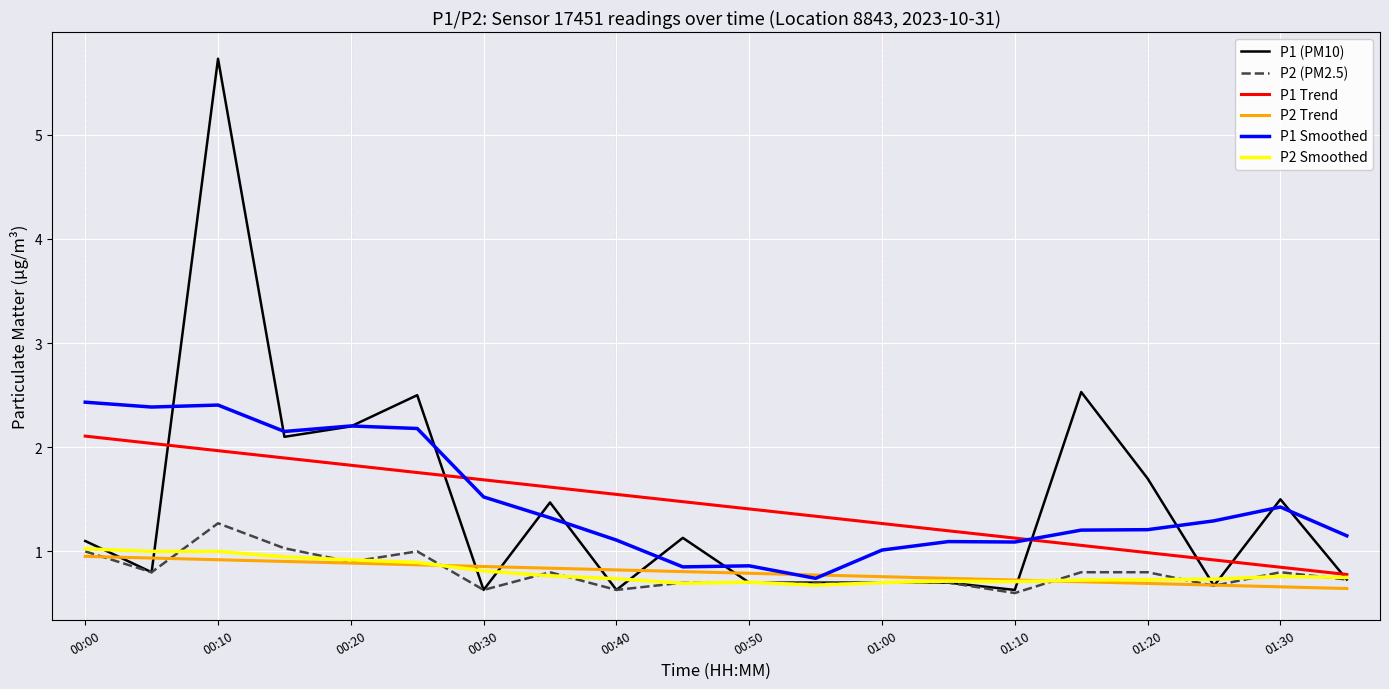

What is the smallest value displayed?

0.6